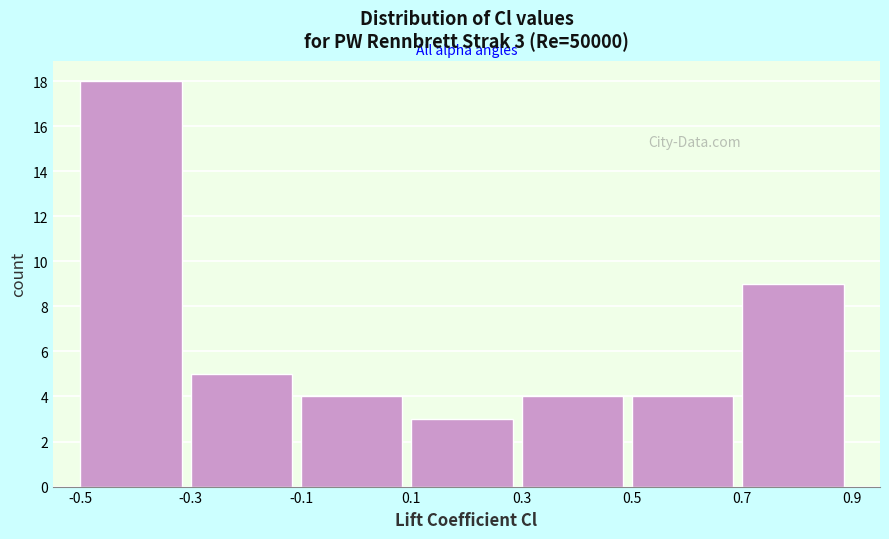

Which range on the x-axis has the tallest bar?

-0.5 to -0.3